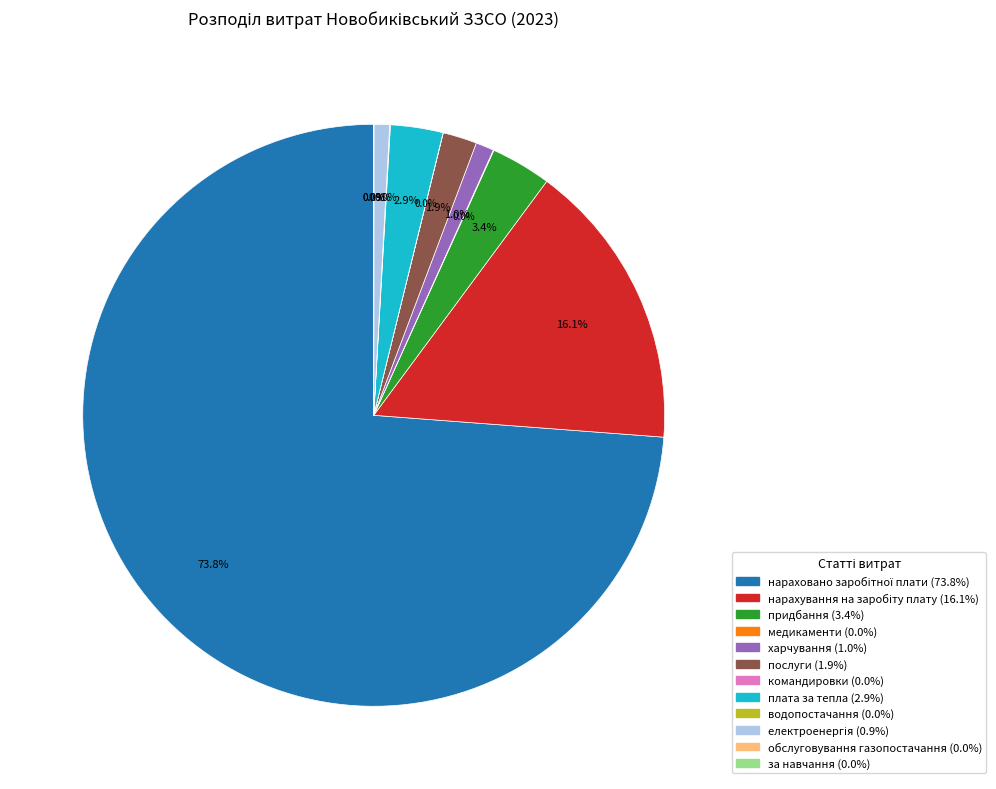

Which category has the smallest portion of the pie?

за навчання